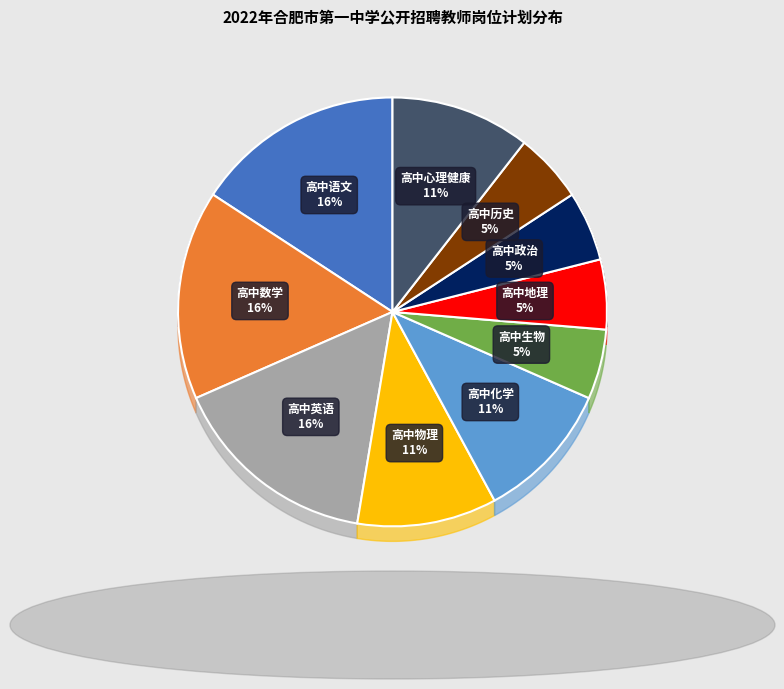

What portion of the pie excludes 高中化学?

89.5%